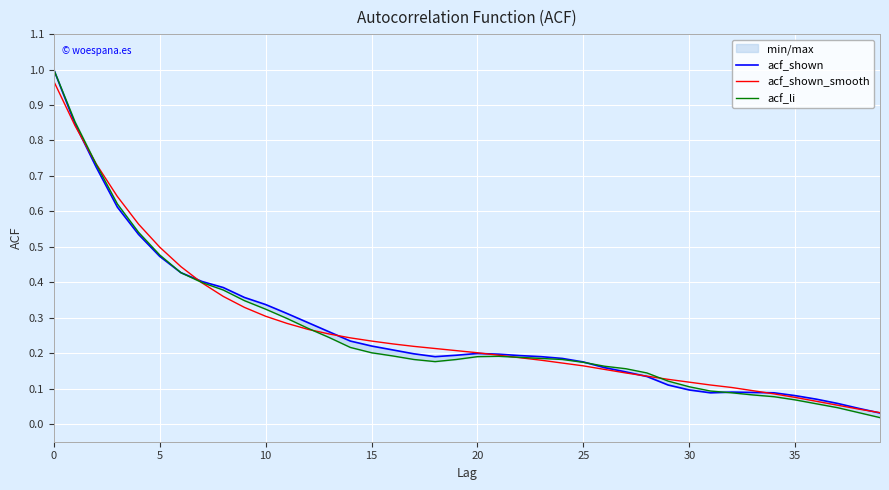

What is the approximate value of acf_shown_smooth at 10?

0.3